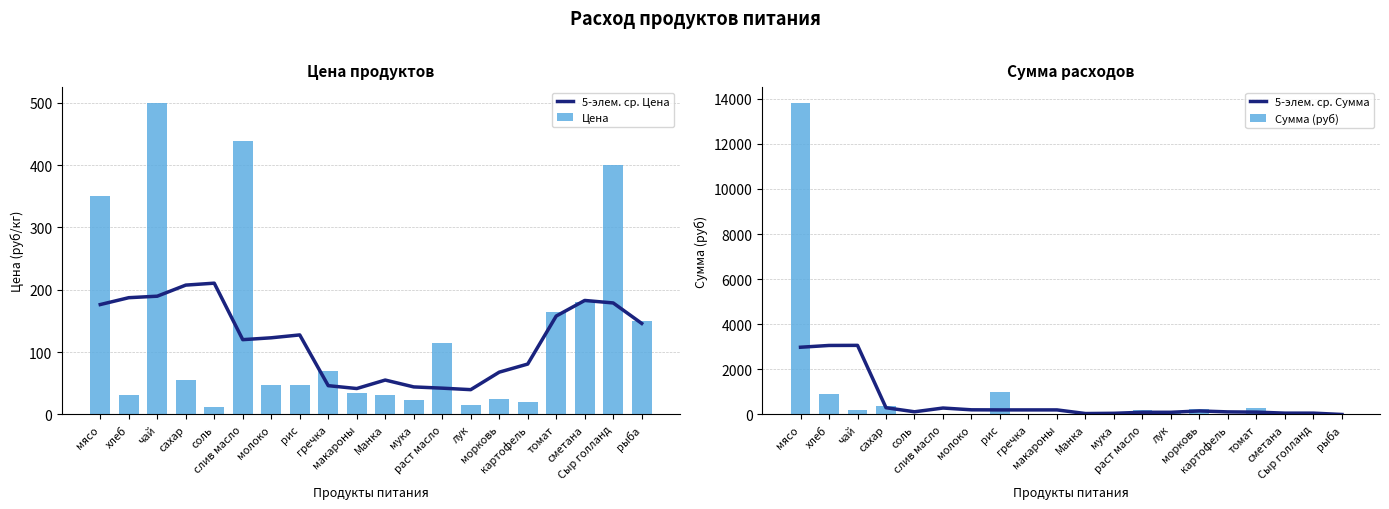

Which series has the largest range (max minus min)?

Сумма (руб)